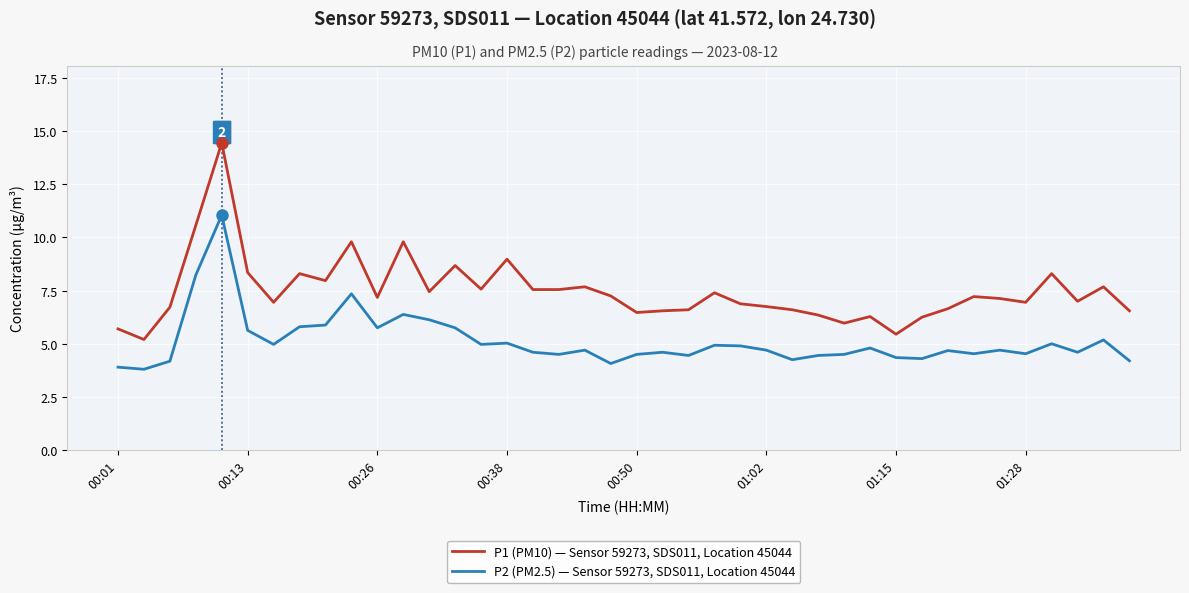

Which series has the largest total across all categories?

P1 (PM10) — Sensor 59273, SDS011, Location 45044